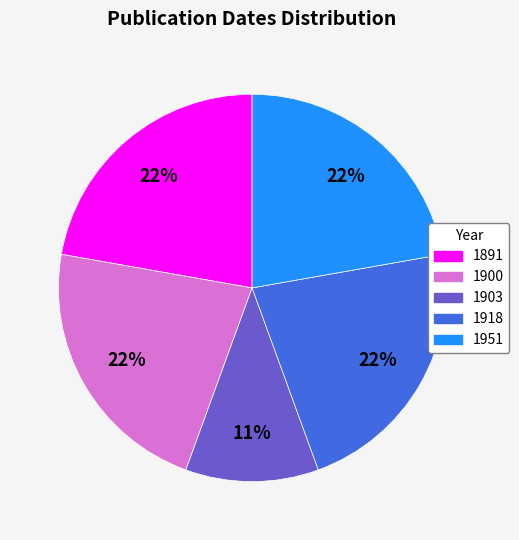

What is the ratio of the value at 1903 to the value at 1951?

0.5